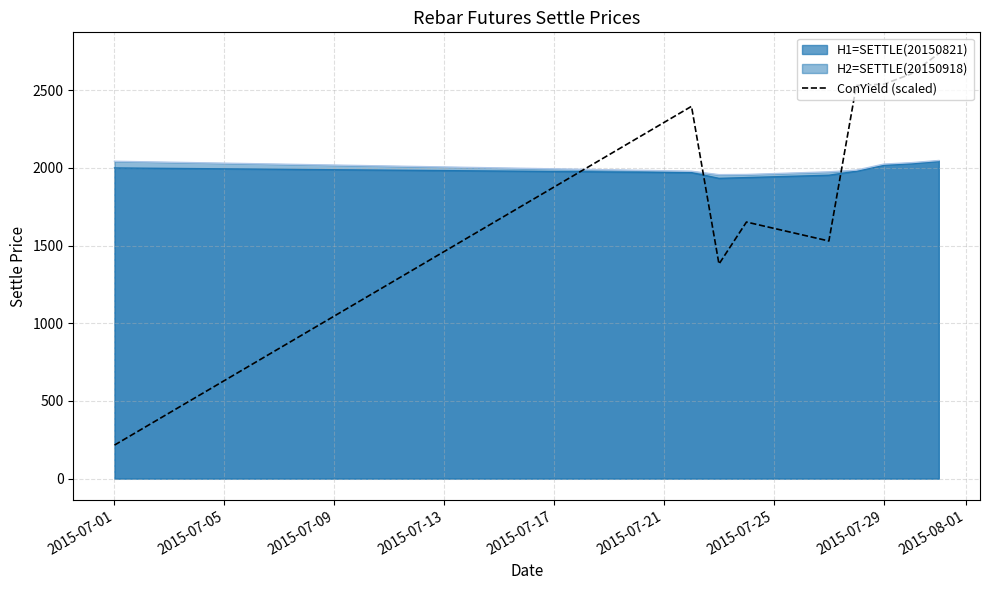

What is the value of the 2nd point from the left?

2395.5